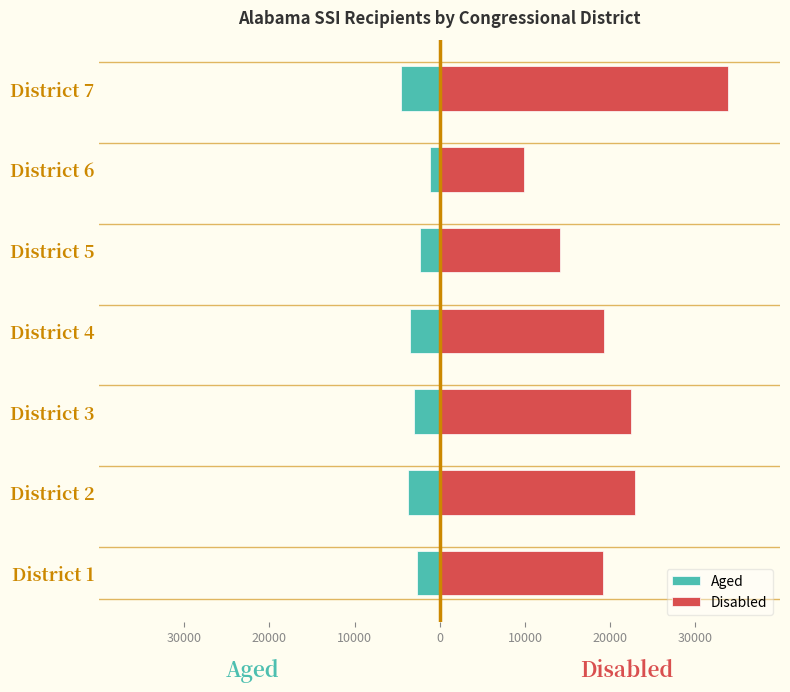

How many values in the Disabled series exceed 19324?

3